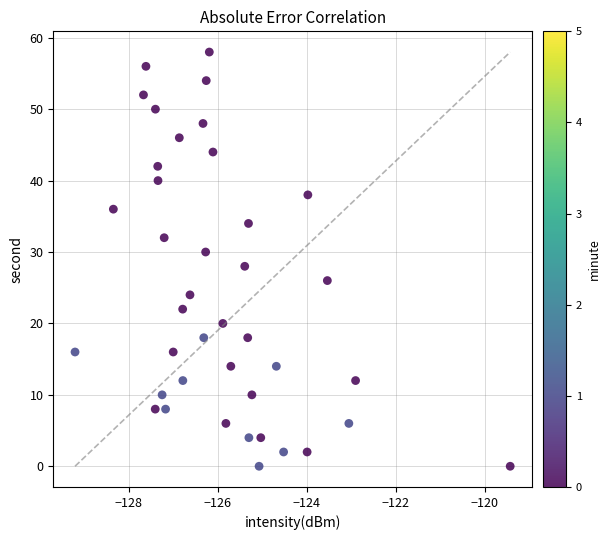

What is the range of Y values (max minus min)?

58